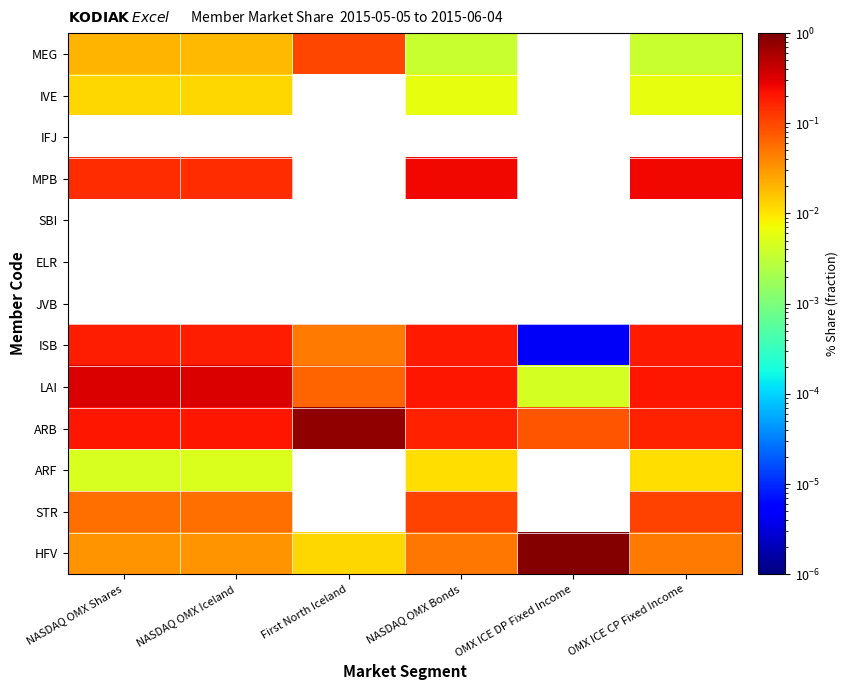

True or false: ISB has a value of 0.3 at NASDAQ OMX Bonds.

False